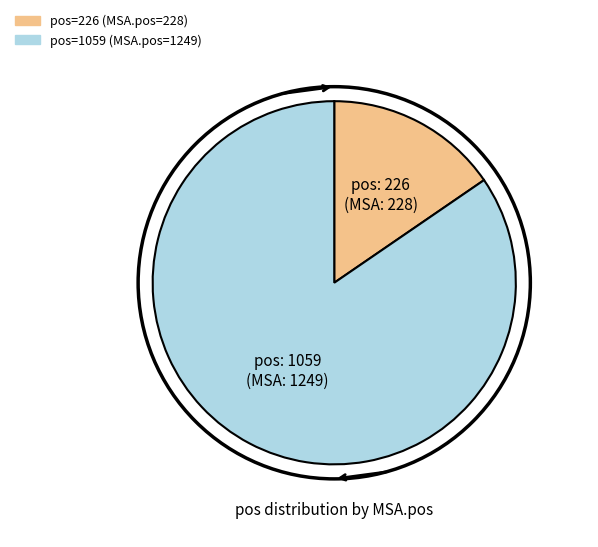

Does any single category account for the majority?

Yes